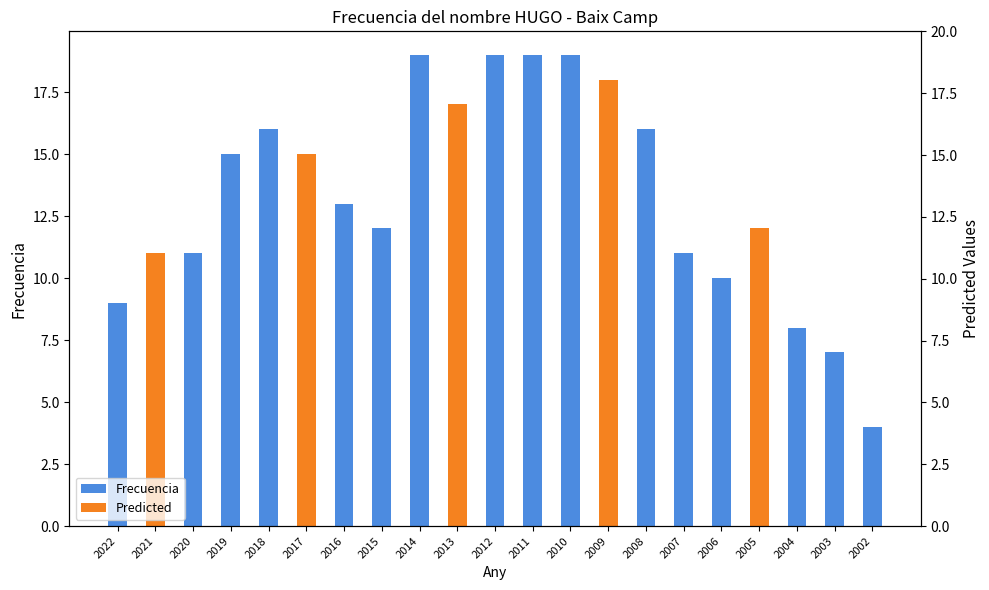

At which label does the data first exceed 13?

2019